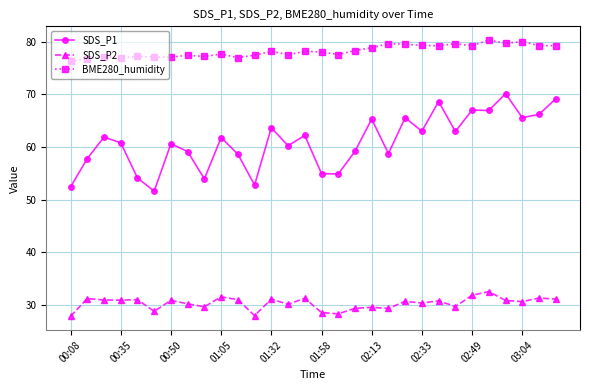

Which series has the widest spread of values?

SDS_P1